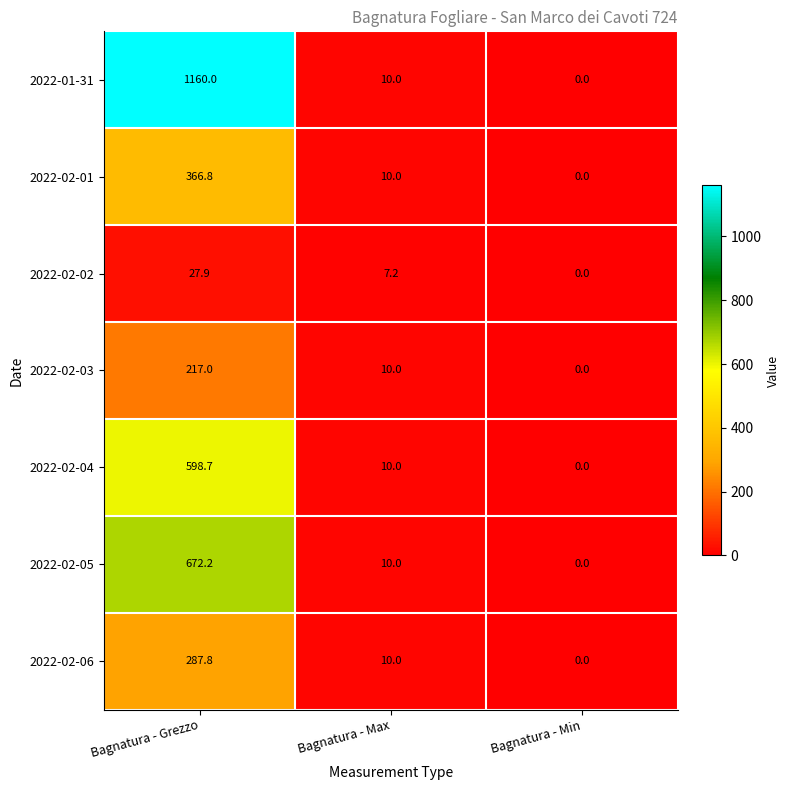

Which series has the widest spread of values?

2022-01-31